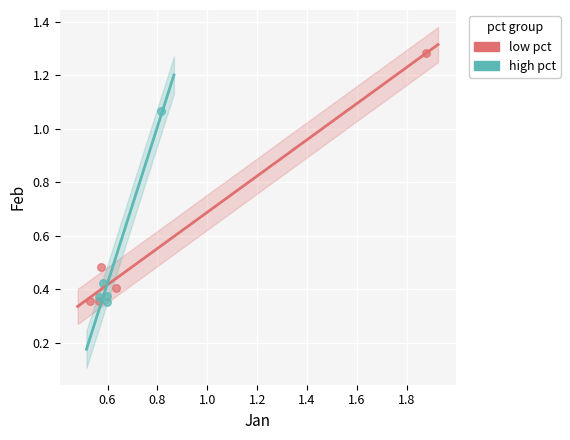

Which series has the largest Y range (max minus min)?

low pct